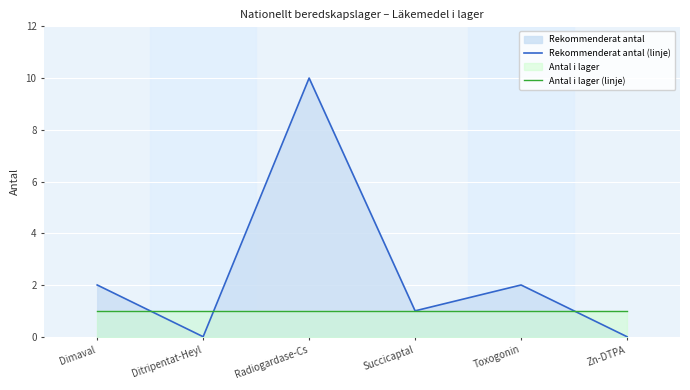

Count the number of data series in this chart.

2